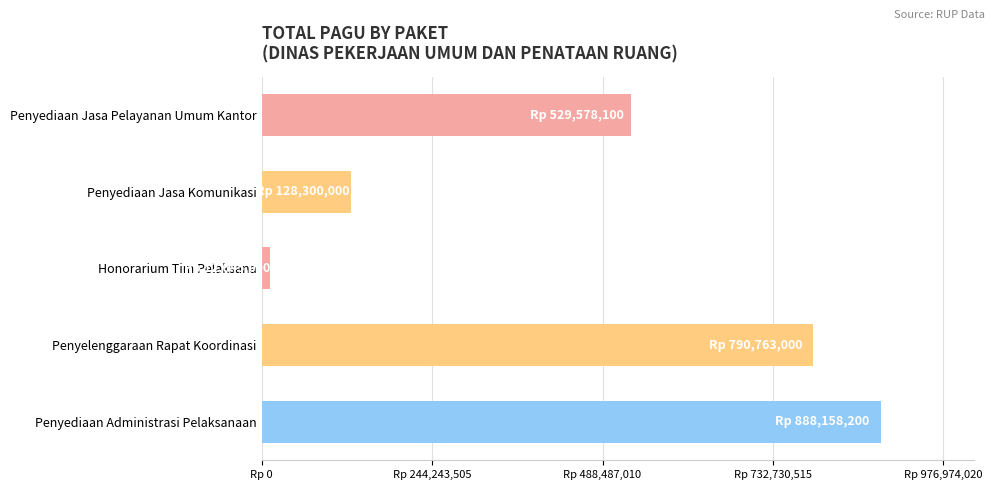

Are the bars horizontal?

Yes